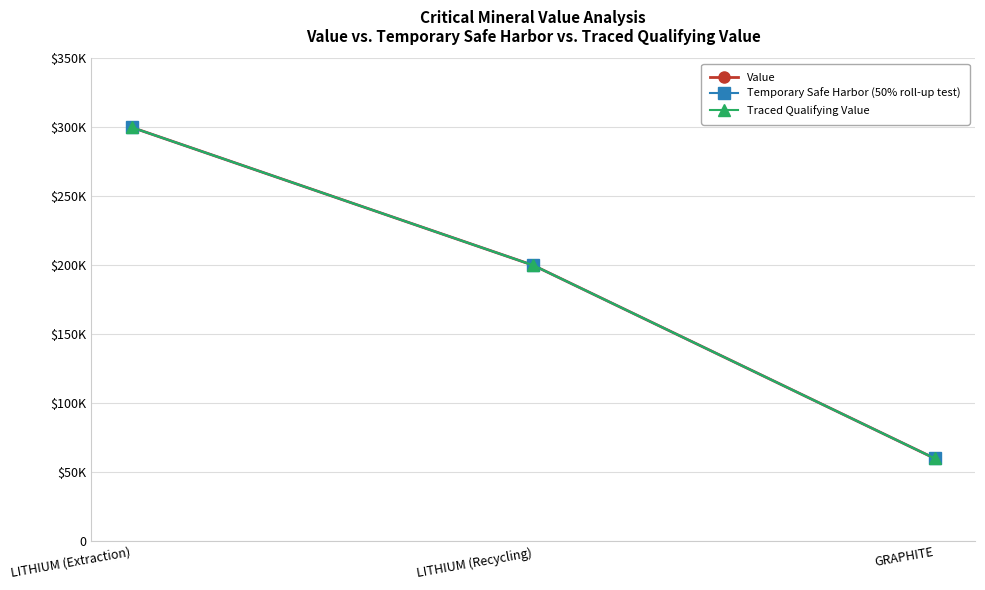

Does the chart have visible grid lines?

Yes